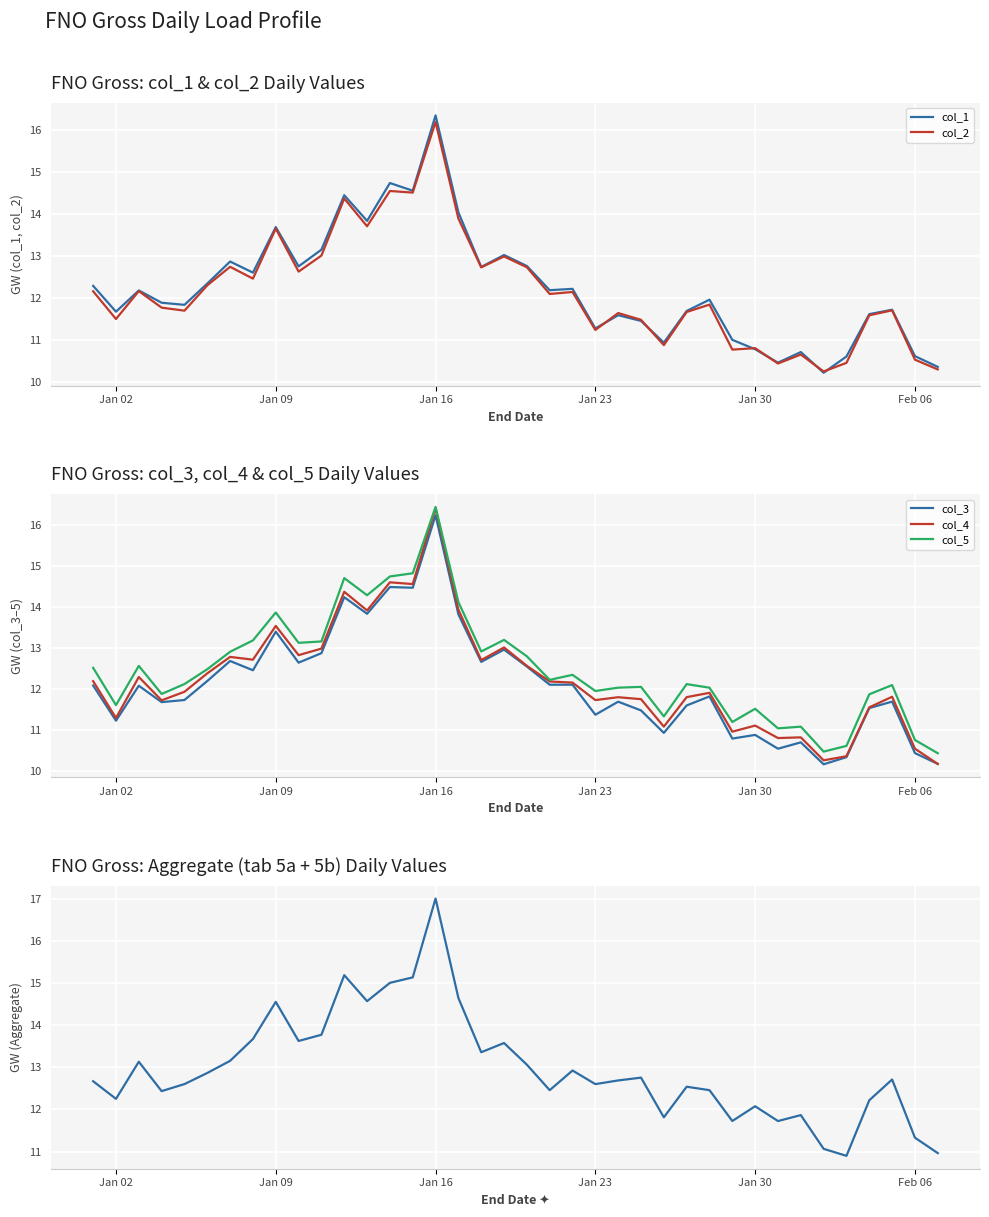

What is the minimum value for col_2?

10.3